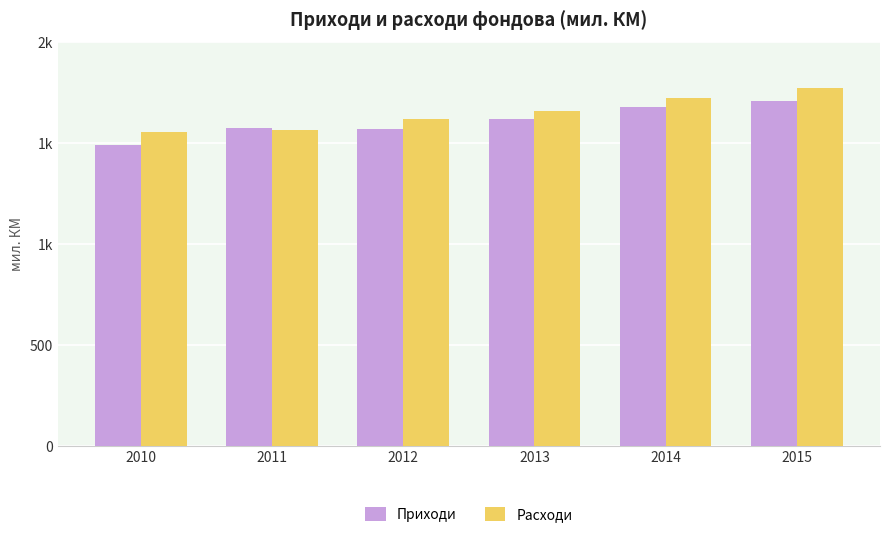

Are the bars grouped side by side (vs. stacked)?

Yes